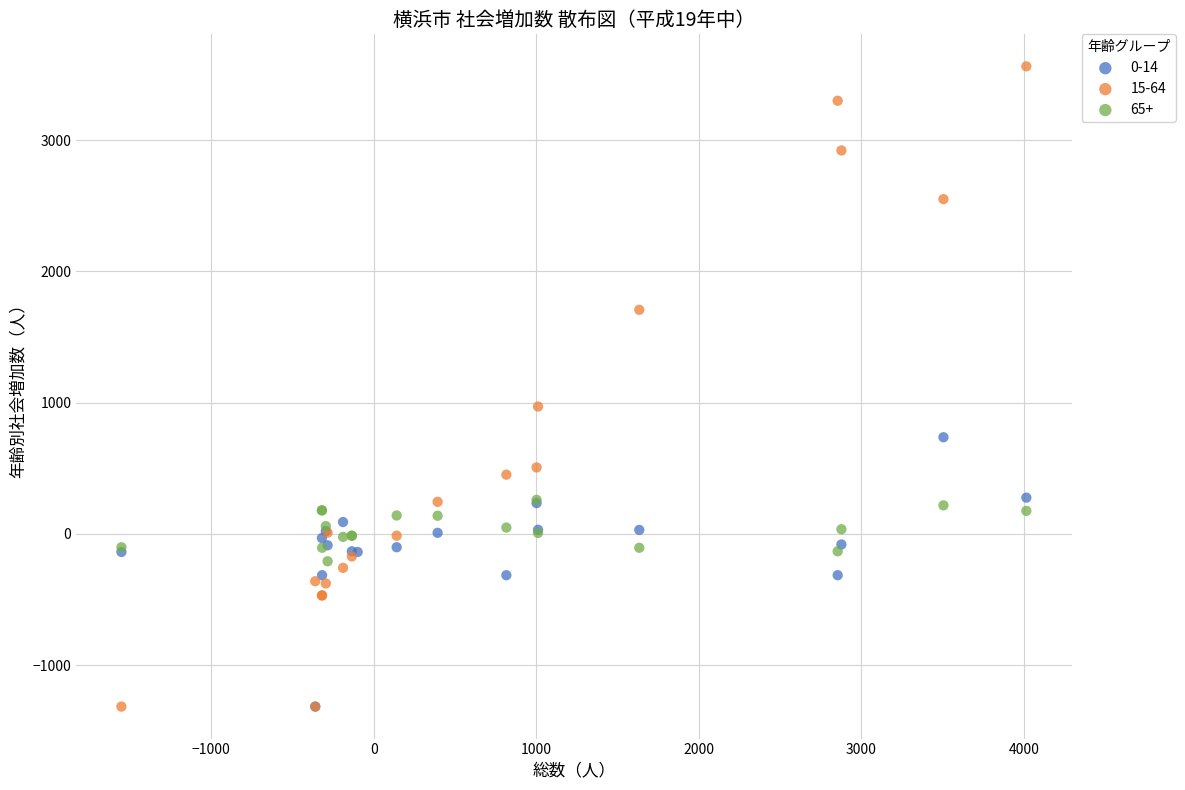

Which series has the widest spread of Y values?

15-64